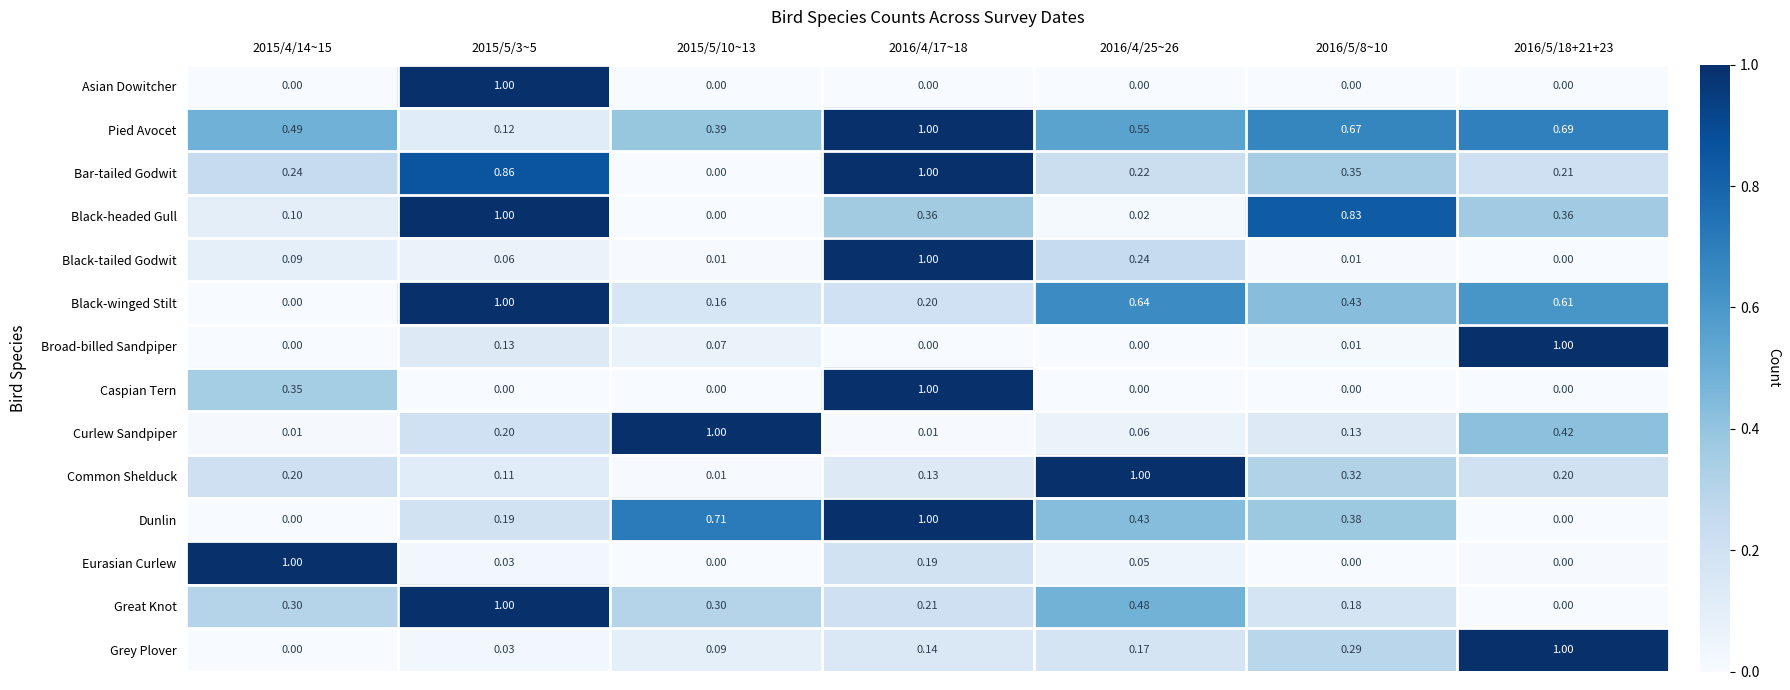

Between 2015/4/14~15 and 2016/4/25~26, which series saw the biggest shift?

Eurasian Curlew